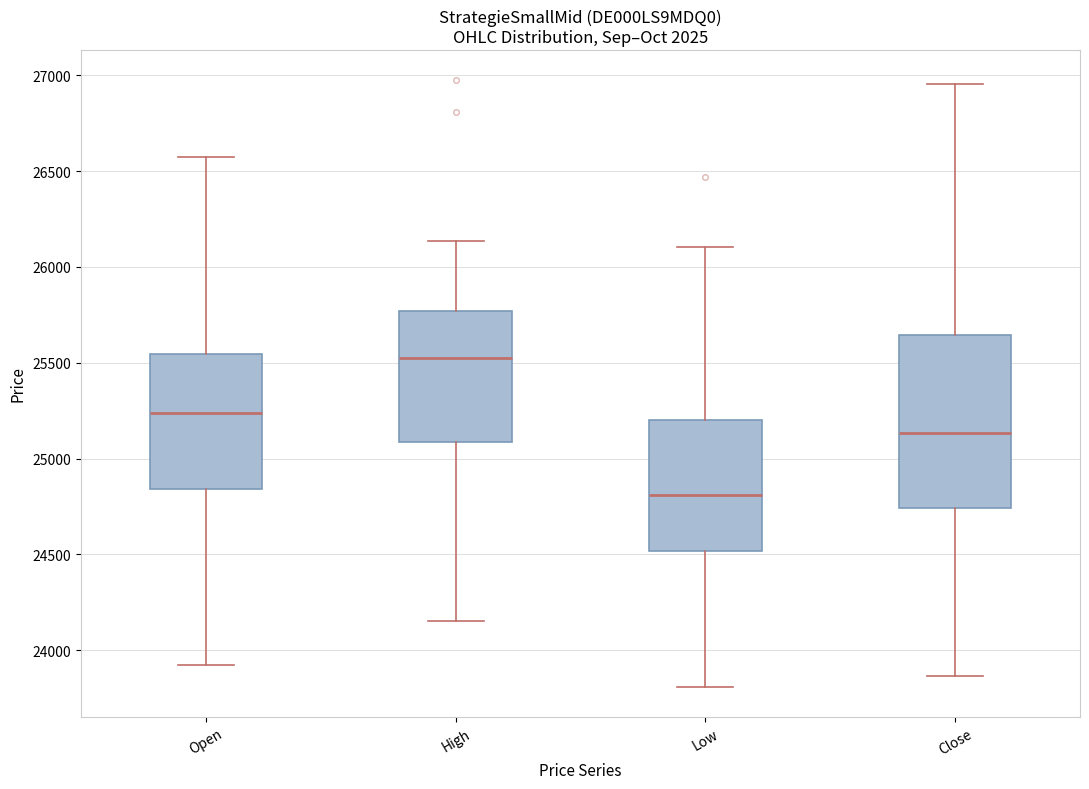

Reading left to right, read every box against the y-axis: the position of its median line, the range the box covers, and the ends of its whiskers. The values are not printed on the chart, so give them approximately, as read against the axis.

Open: median 25250, box 24850 to 25550, whiskers 23900 to 26550
High: median 25550, box 25100 to 25750, whiskers 24150 to 26150
Low: median 24800, box 24500 to 25200, whiskers 23800 to 26100
Close: median 25150, box 24750 to 25650, whiskers 23850 to 26950